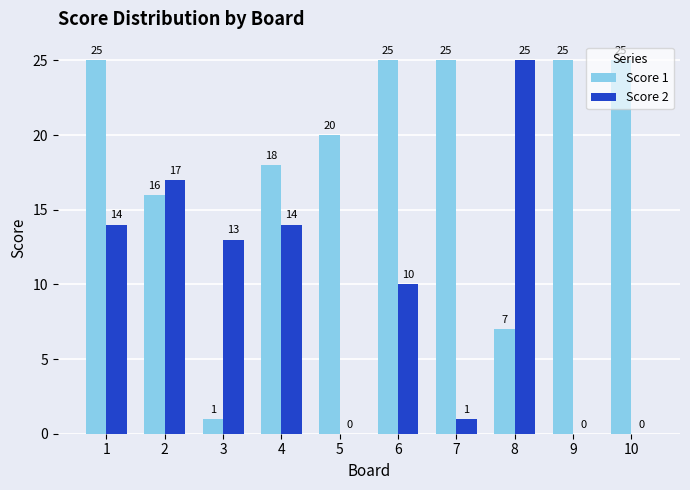

Reading left to right, extract all data points from this chart.

Score 1: 1=25	2=16	3=1	4=18	5=20	6=25	7=25	8=7	9=25	10=25
Score 2: 1=14	2=17	3=13	4=14	5=0	6=10	7=1	8=25	9=0	10=0